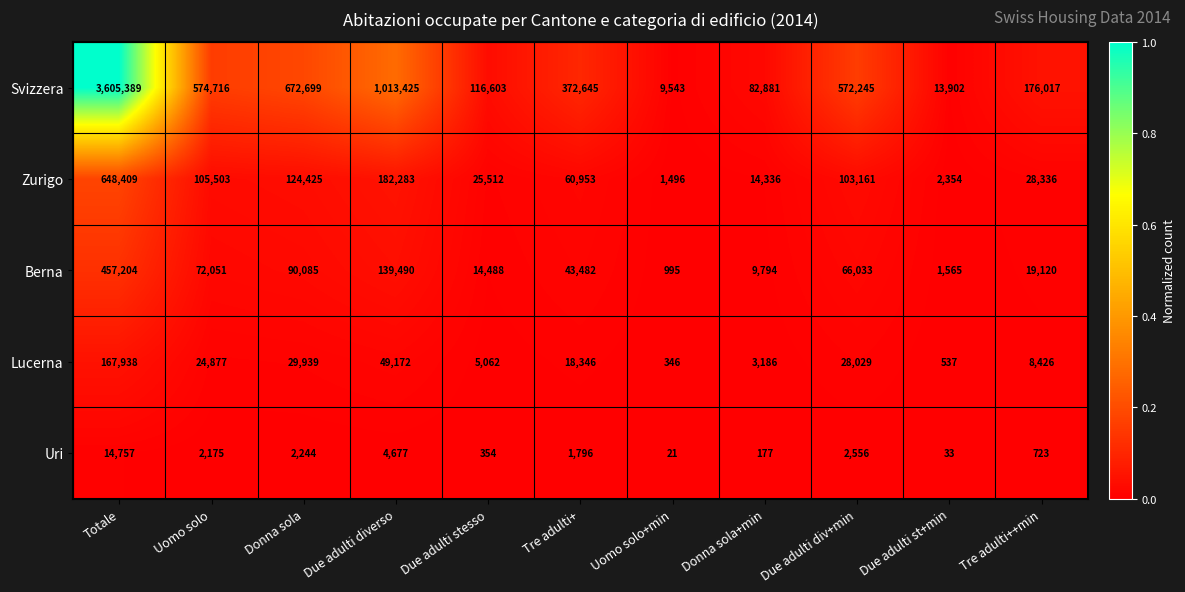

Between Due adulti stesso and Tre adulti+, which series saw the biggest shift?

Svizzera